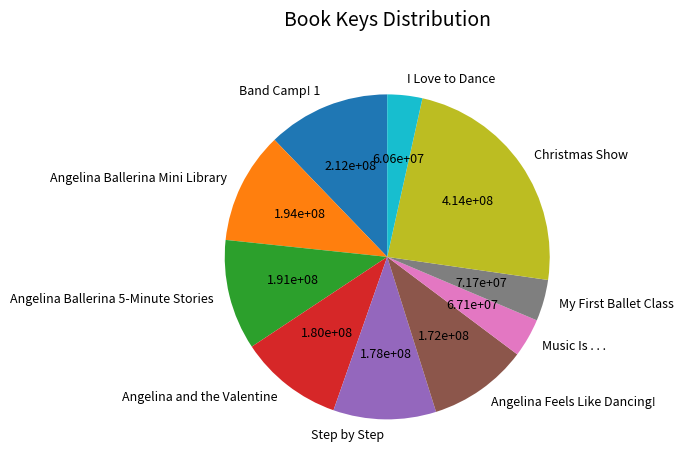

Is it true that Step by Step is 1% of the pie?

False